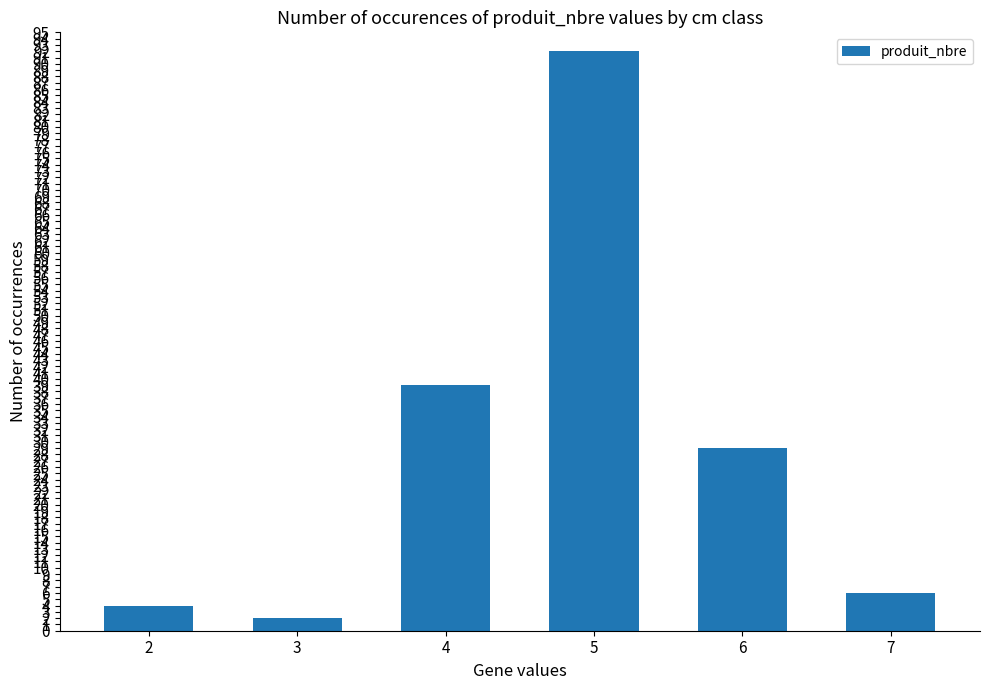

Reading left to right, extract all data points from this chart.

4	2	39	92	29	6